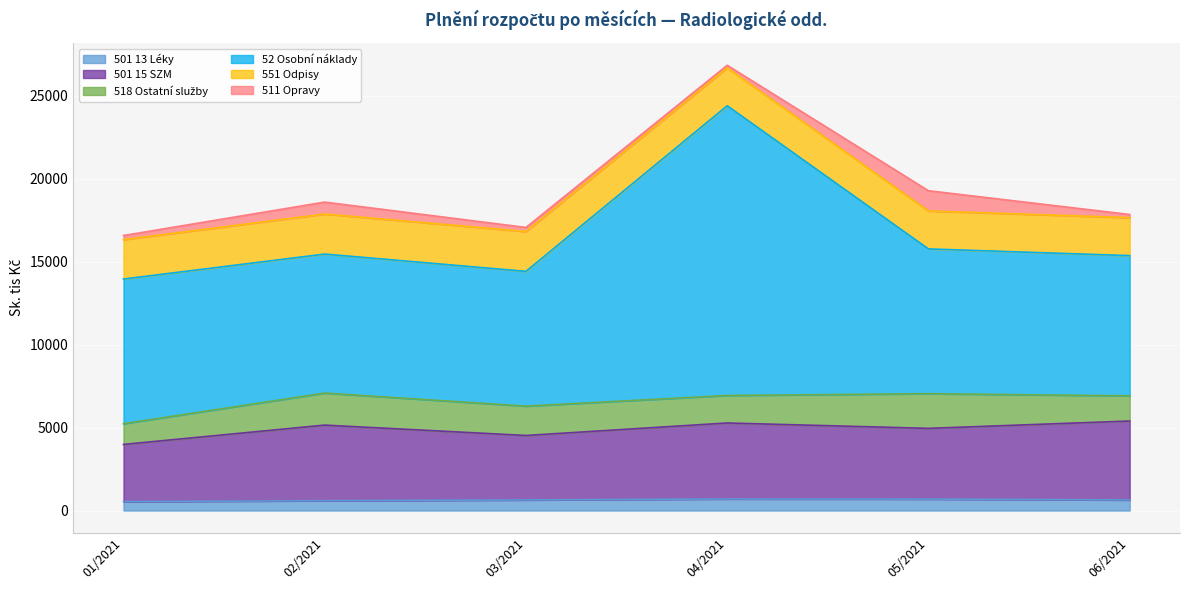

Is it true that 501 13 Léky equals 592.7 at 02/2021?

True